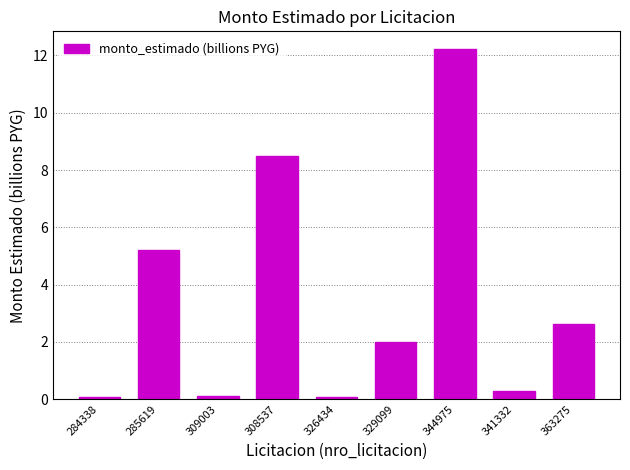

What is the difference between the values at 341332 and 344975?

11.9